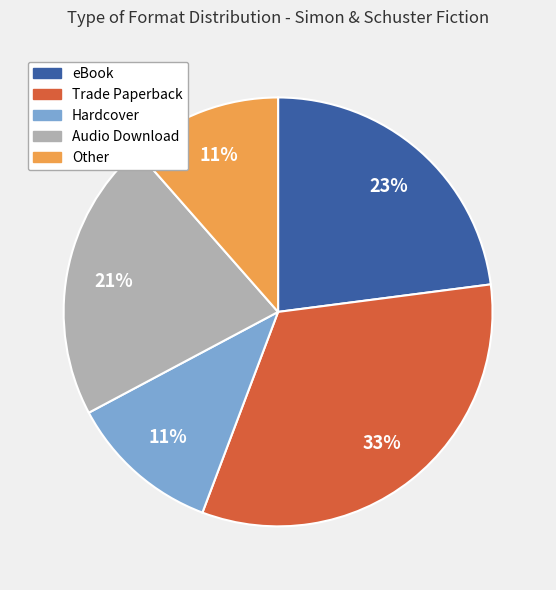

What is the largest slice in the pie chart?

Trade Paperback